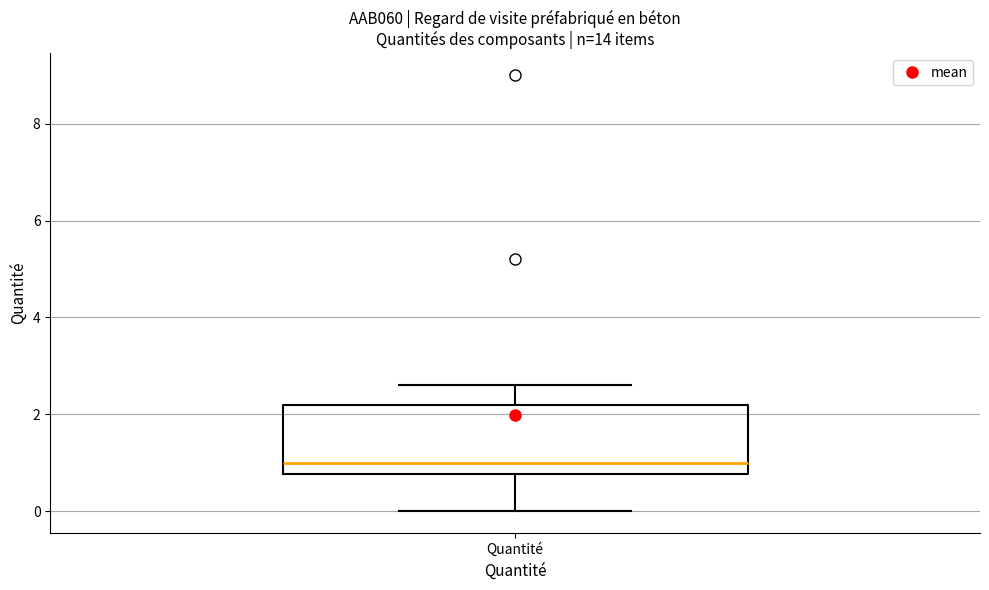

Where does the median line of the box for Quantité sit on the y-axis? The values are not printed on the chart, so give them approximately, as read against the axis.

1.0